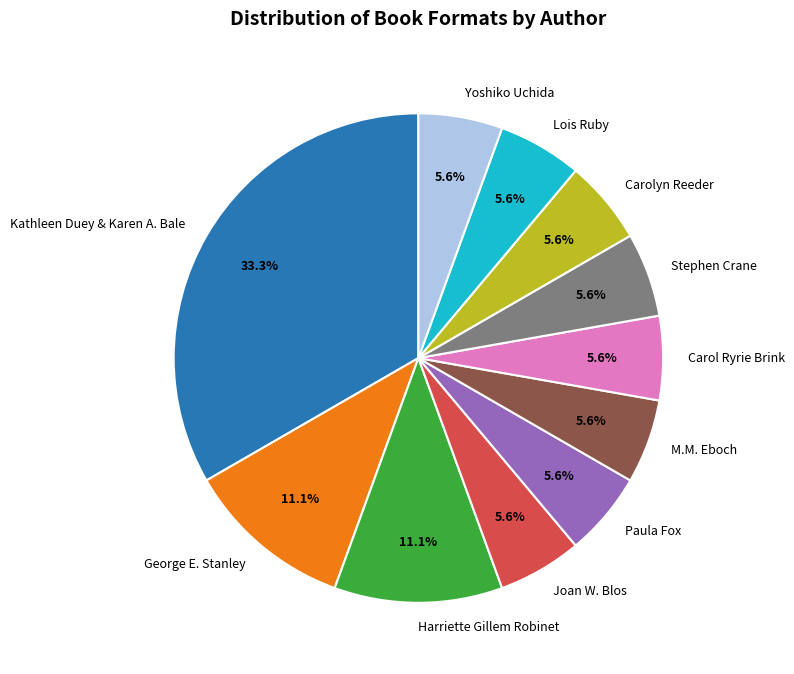

What percentage is the Yoshiko Uchida slice, to the nearest percent?

6%